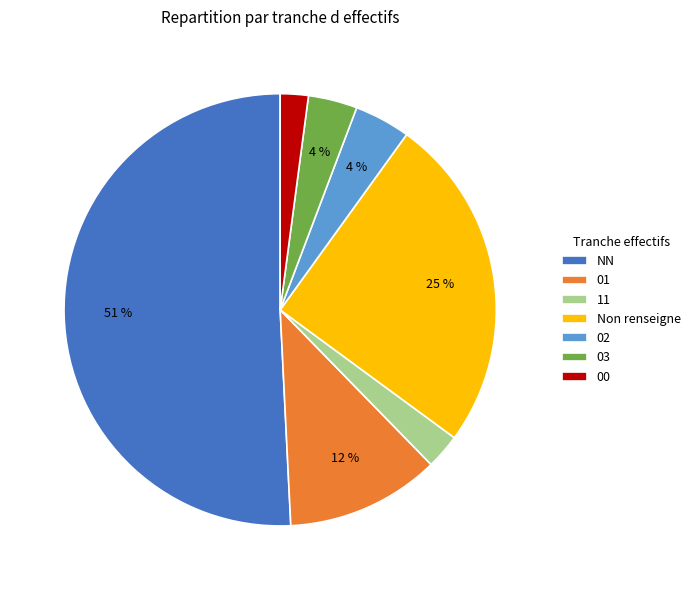

Between Non renseigne and 00, which is larger?

Non renseigne